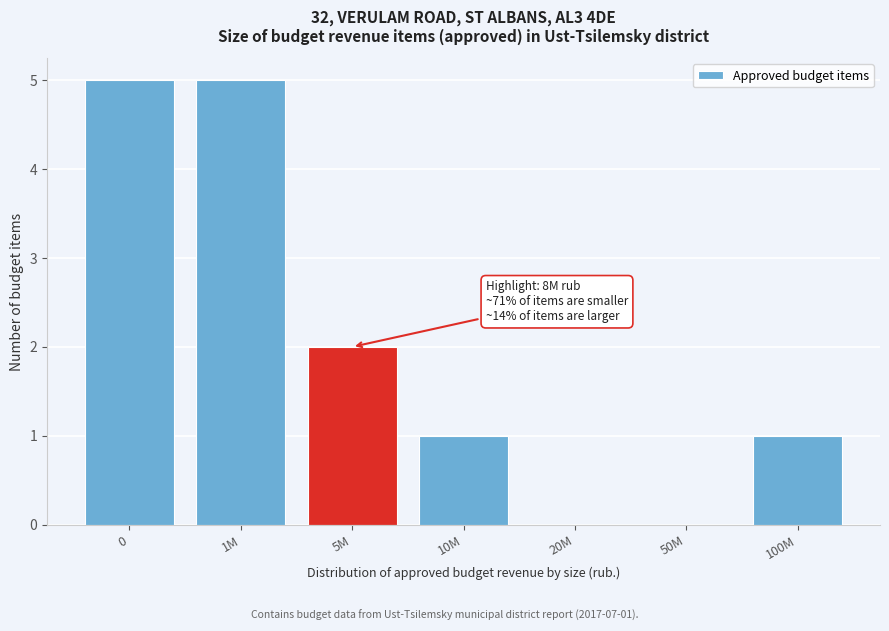

Reading left to right, what are all the values shown in this chart?

0=5	1M=5	5M=2	10M=1	20M=0	50M=0	100M=1